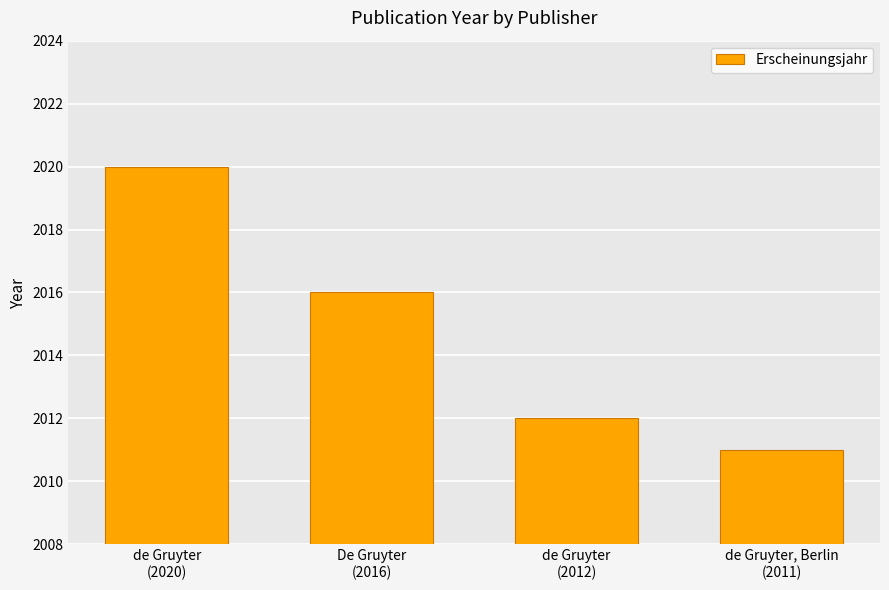

How many bars are there in total?

4